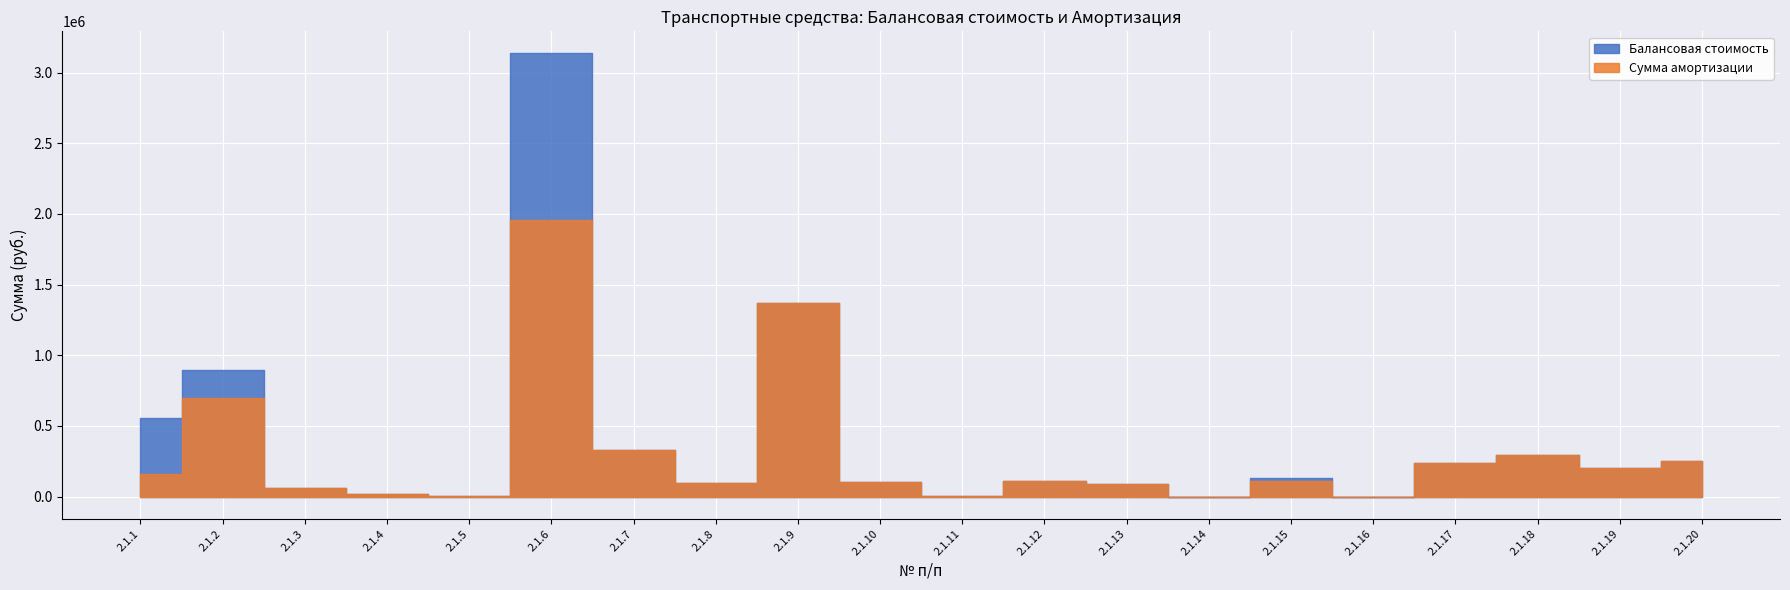

The Сумма амортизации series shows 331355.9 at 2.1.7. True or false?

True